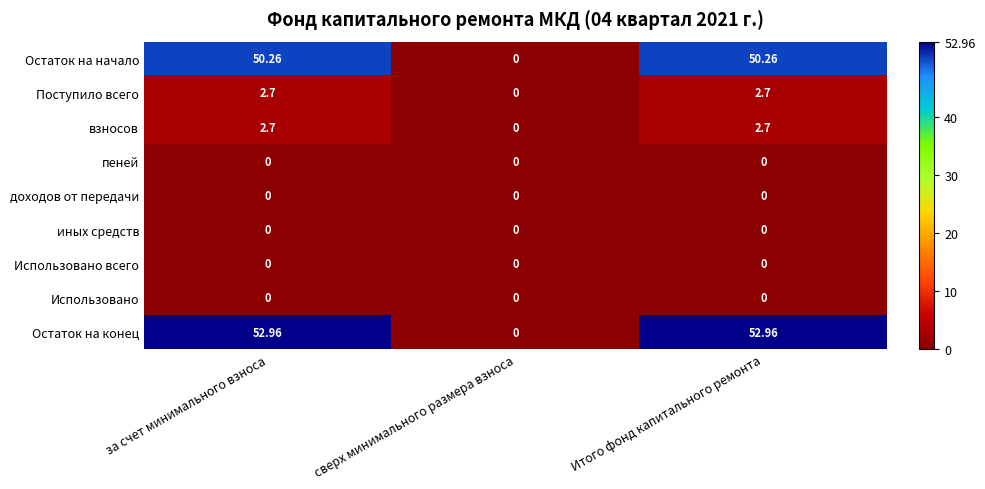

Which series has the largest total across all categories?

Остаток на конец